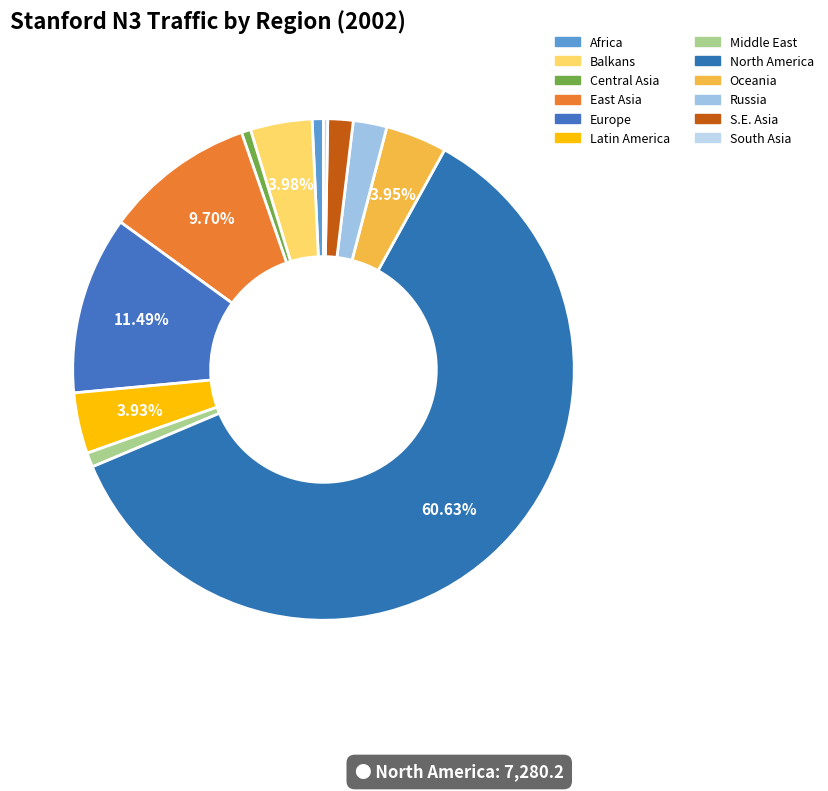

To the nearest percent, what portion does Russia represent?

2%